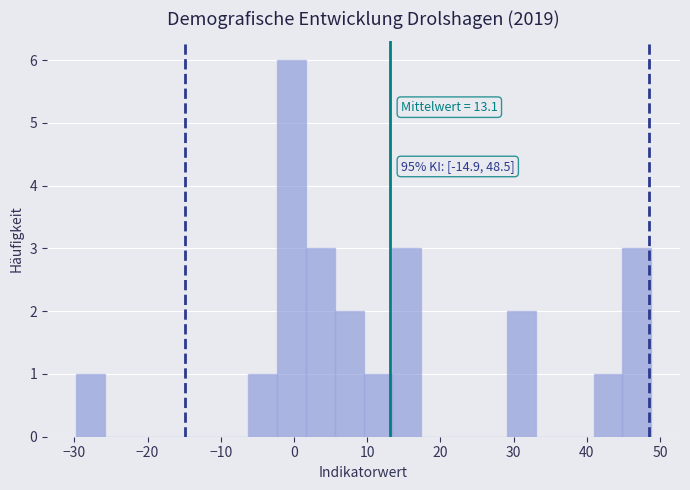

Read against the x-axis, roughly where is the centre of the tallest bar?

0